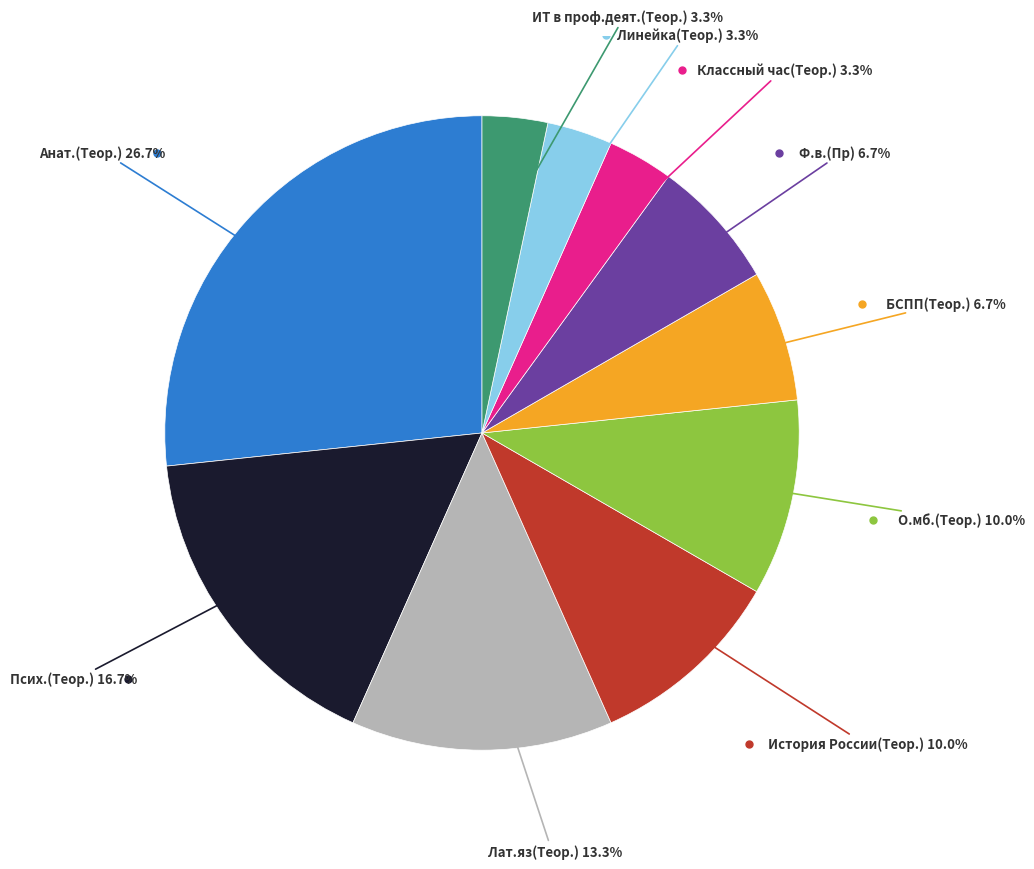

True or false: Анат.(Теор.) accounts for 27% of the total.

True